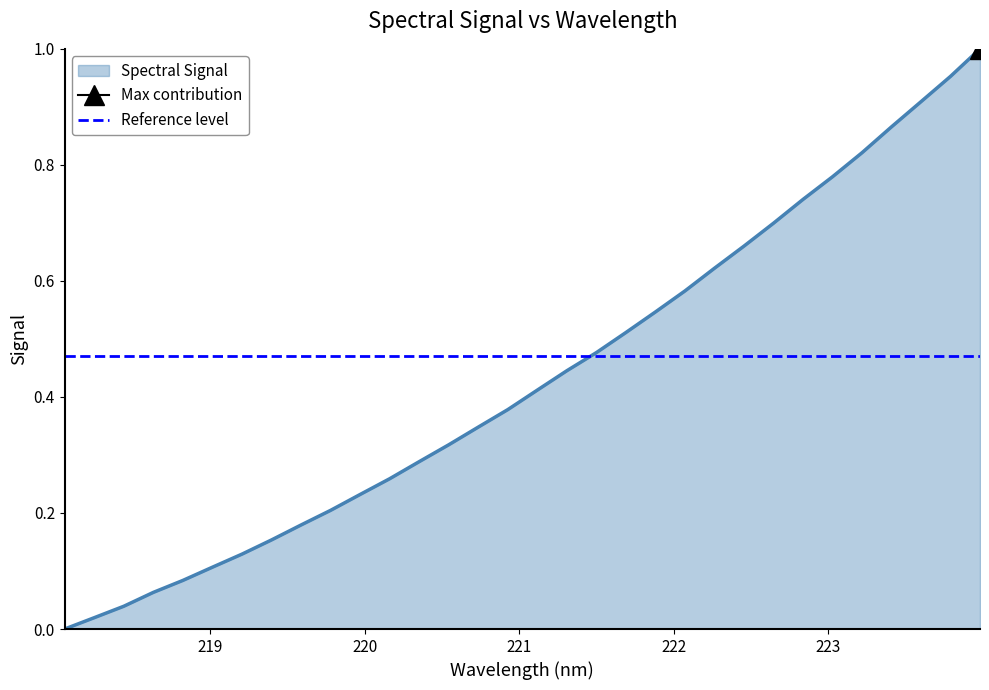

The chart shows a value of 0.1 at 219.2067. True or false?

True